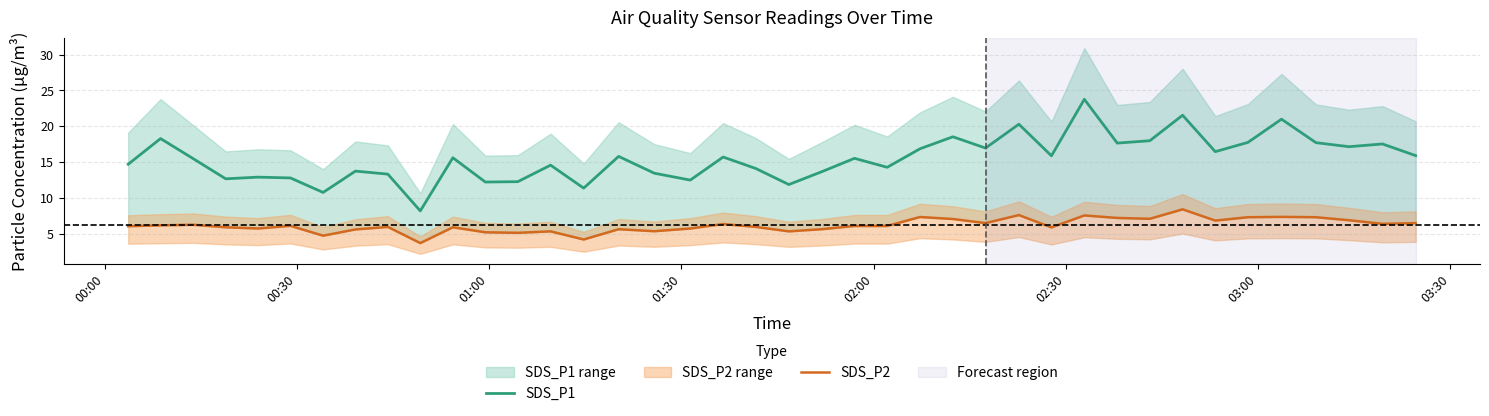

Rank the series by their maximum value, from lowest to highest.

SDS_P2, SDS_P1